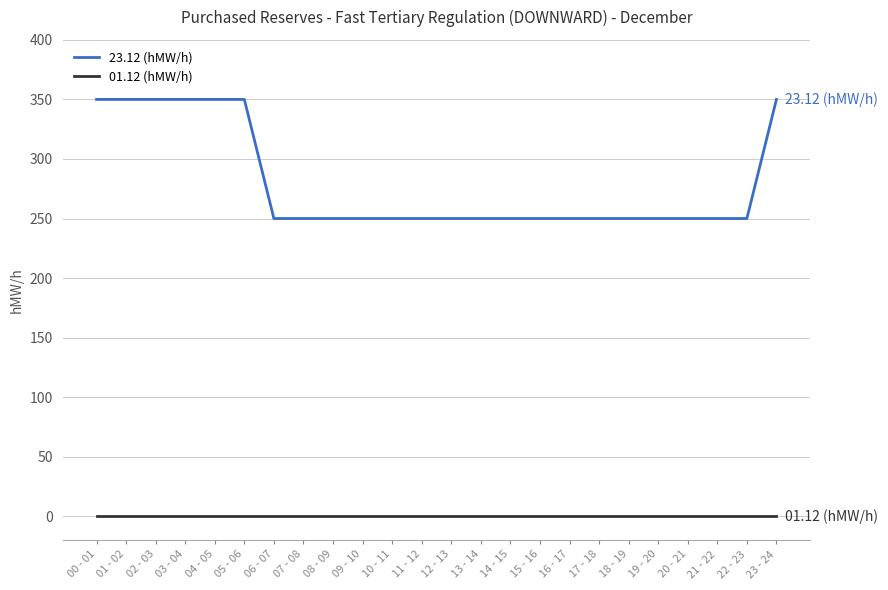

Does the chart have visible grid lines?

Yes